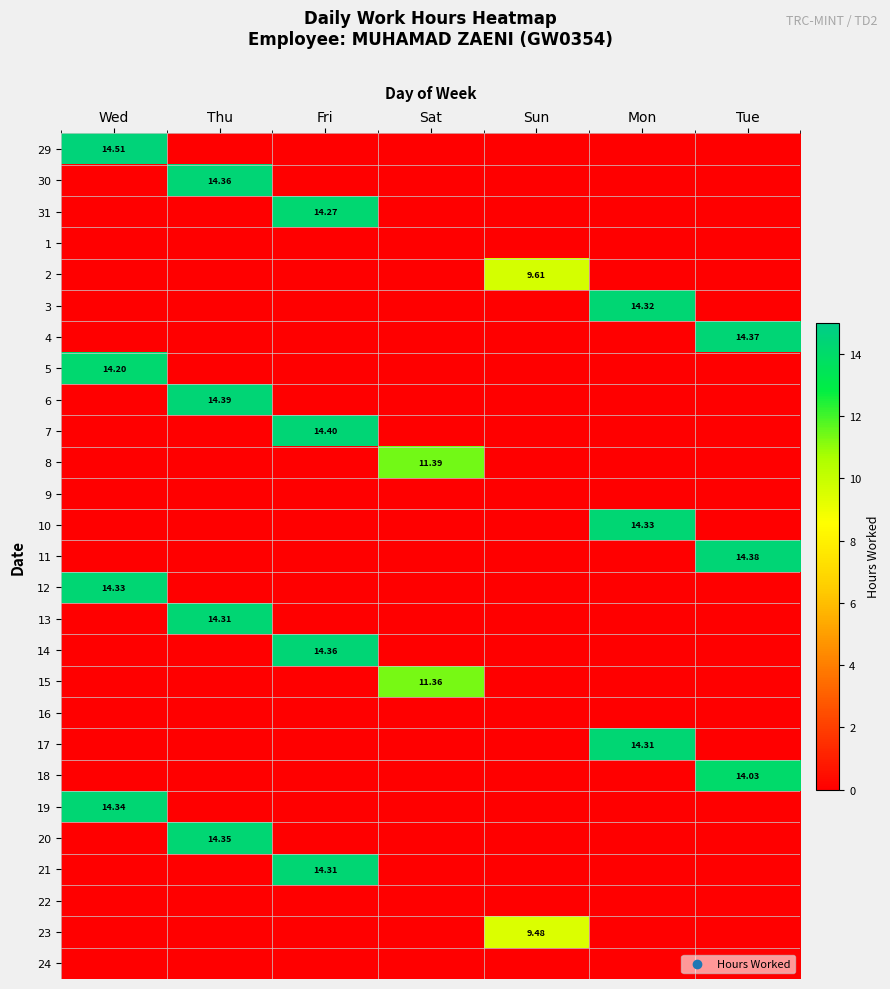

What is the difference between the maximum and minimum values in the 15 series?

11.4